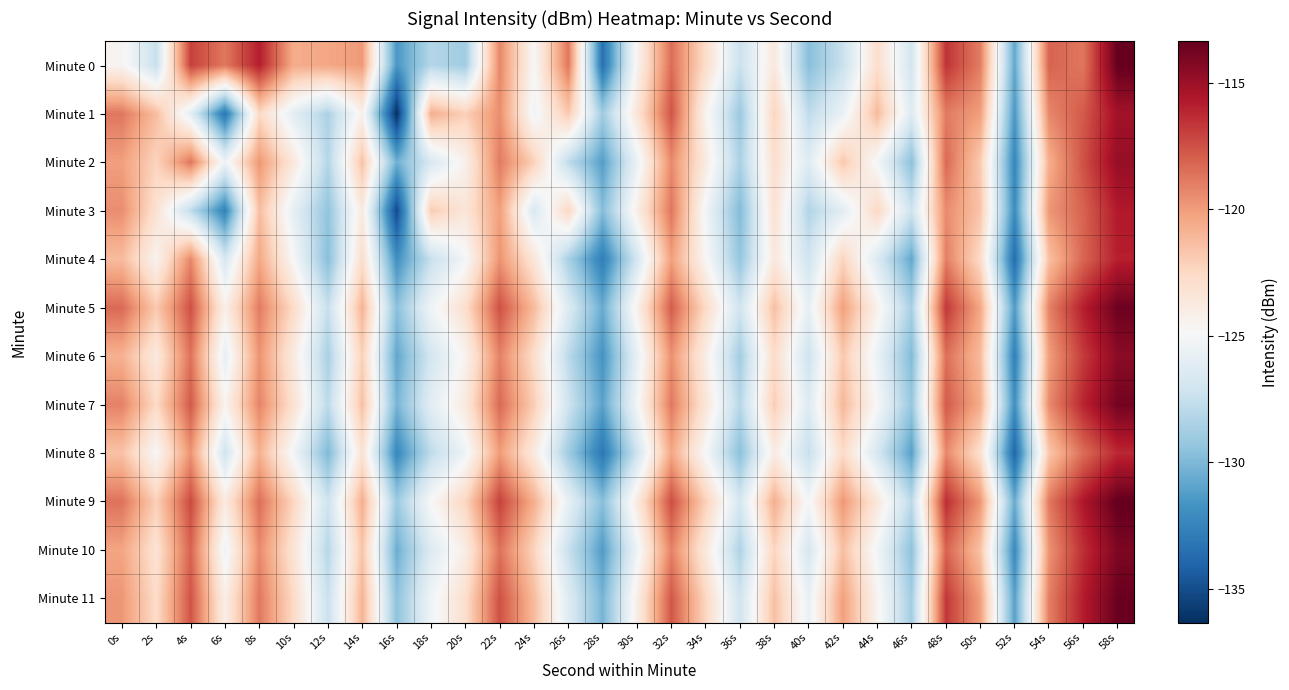

At which category is the sum across all series the highest?

58s